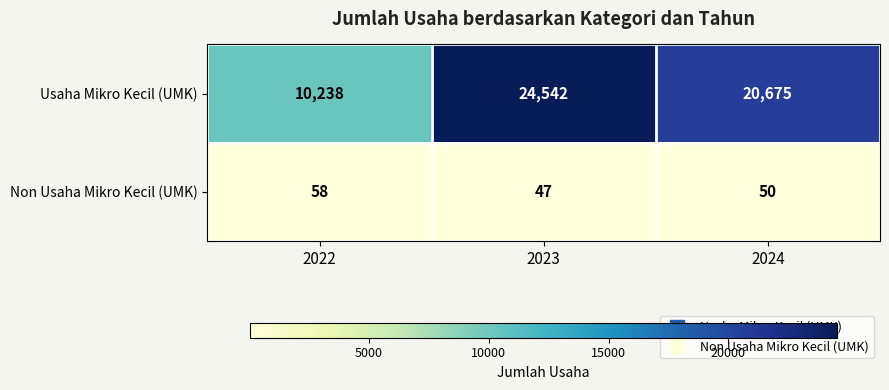

The value of Non Usaha Mikro Kecil (UMK) at 2023 is 12. True or false?

False